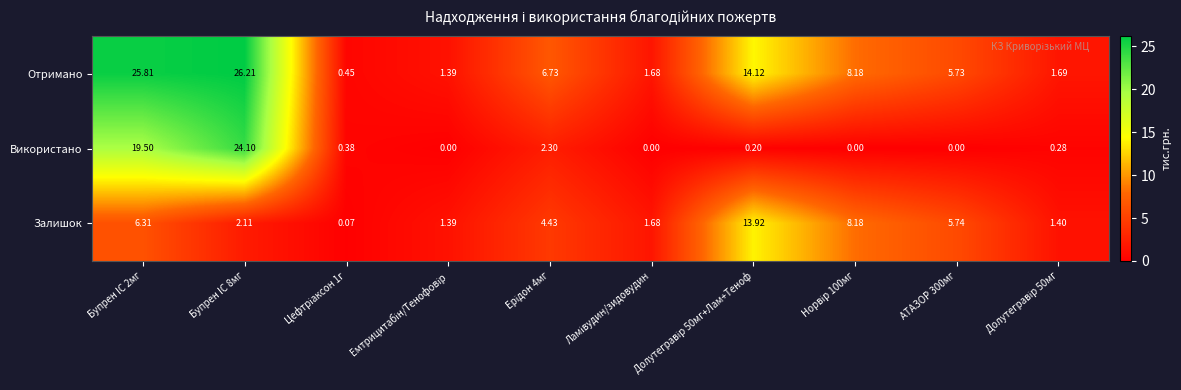

Count the number of data series in this chart.

3